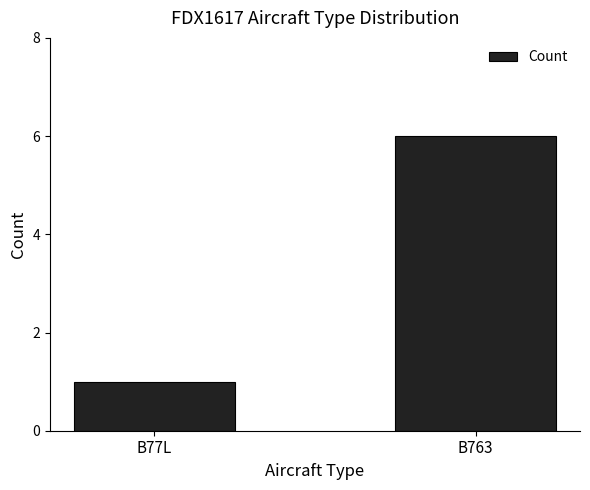

What is the value of the 2nd bar from the left?

6